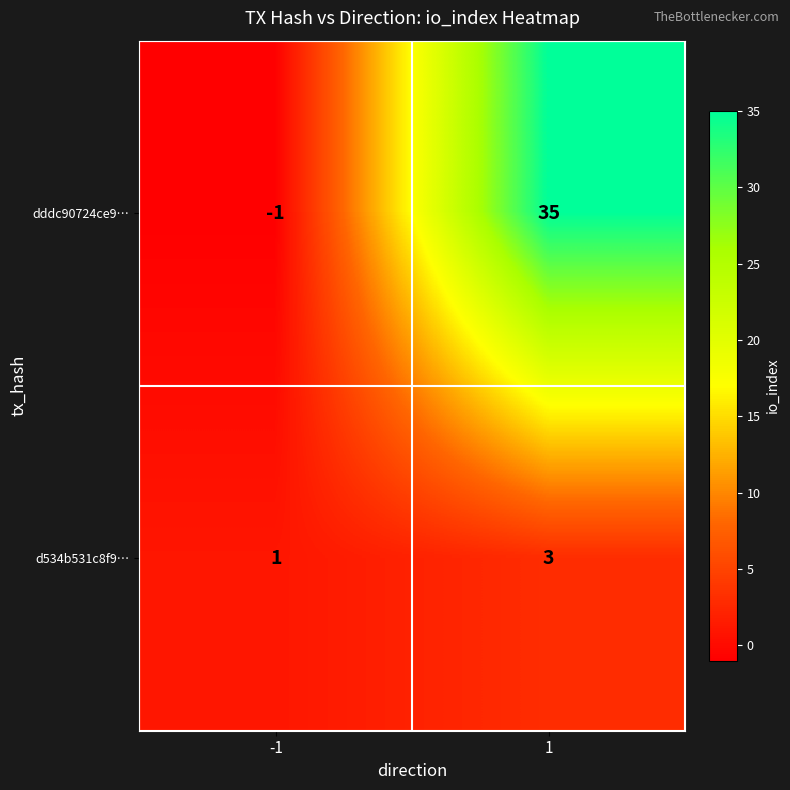

What is the highest value of the dddc90724ce9… series?

35